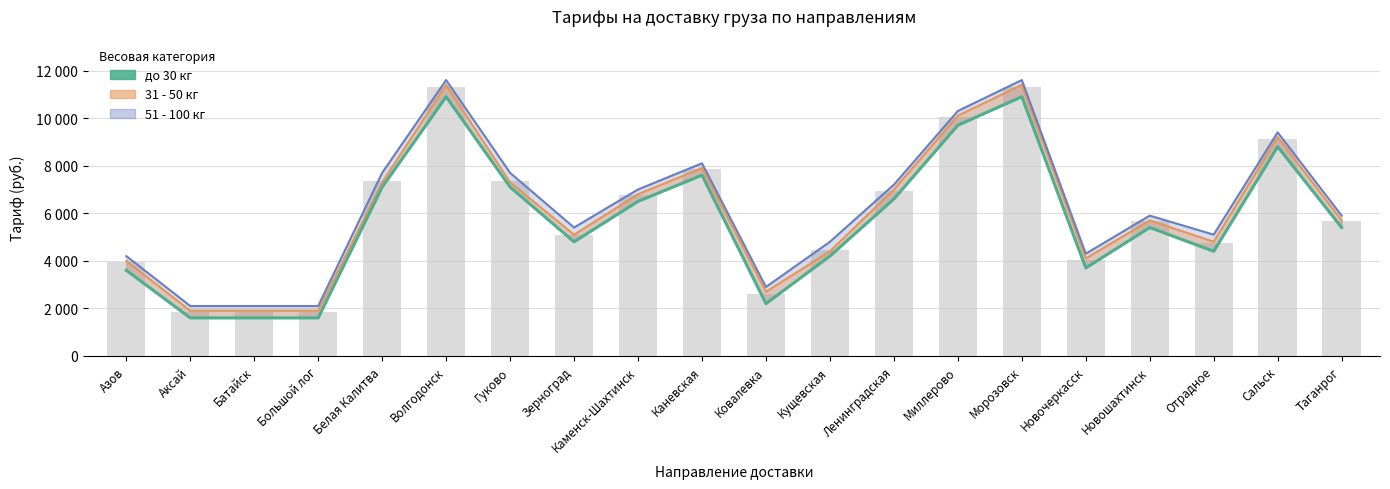

What position from the right is Ленинградская?

8